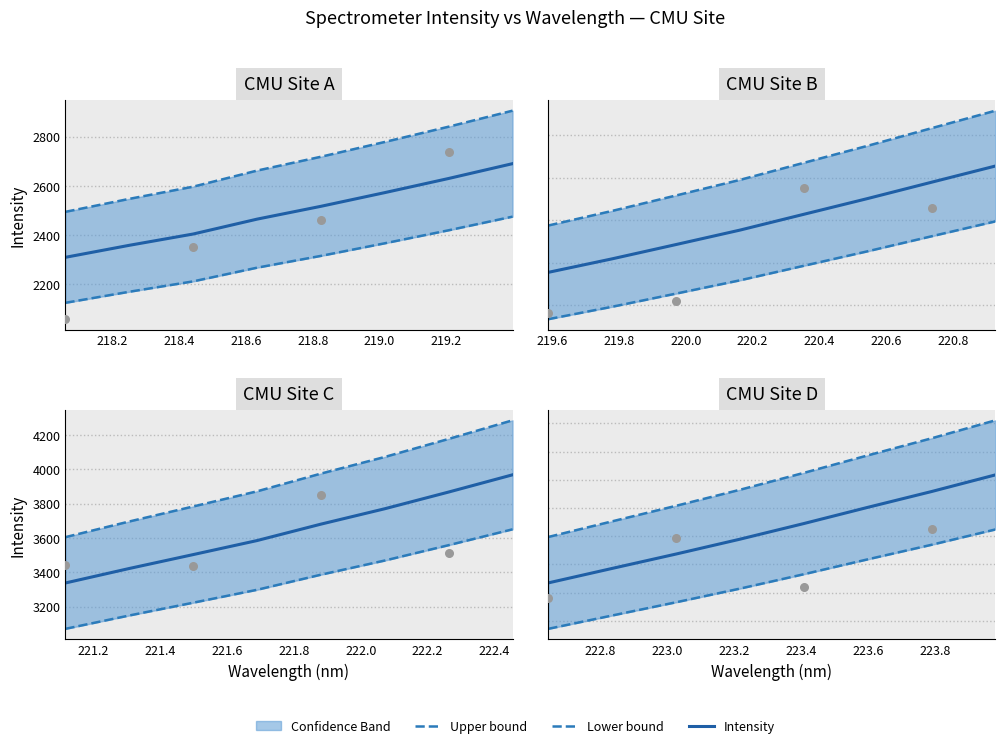

What is the ratio of the value at 221.1174 to the value at 219.2067?

1.3